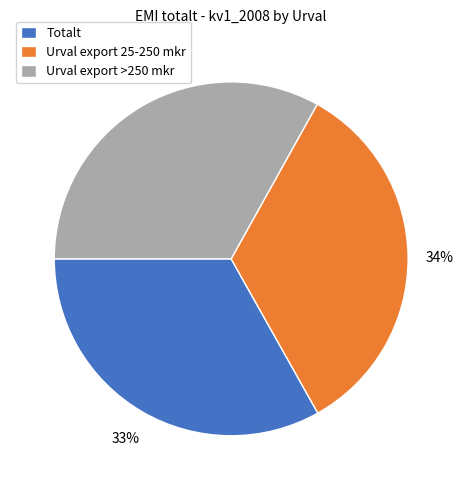

Is it true that Urval export >250 mkr is 48% of the pie?

False